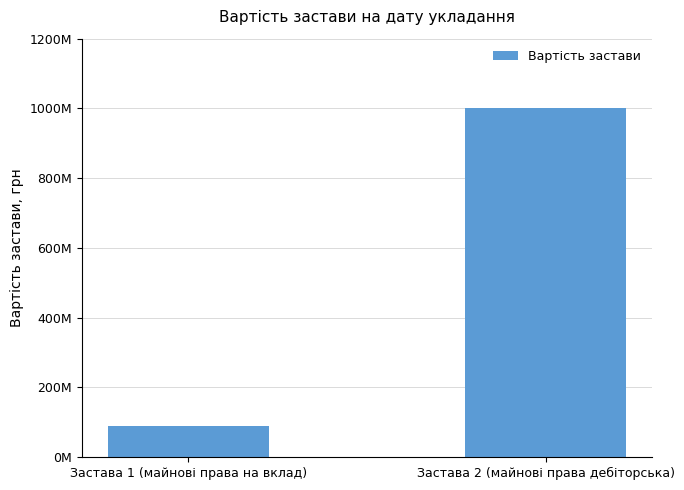

Are the bars horizontal?

No